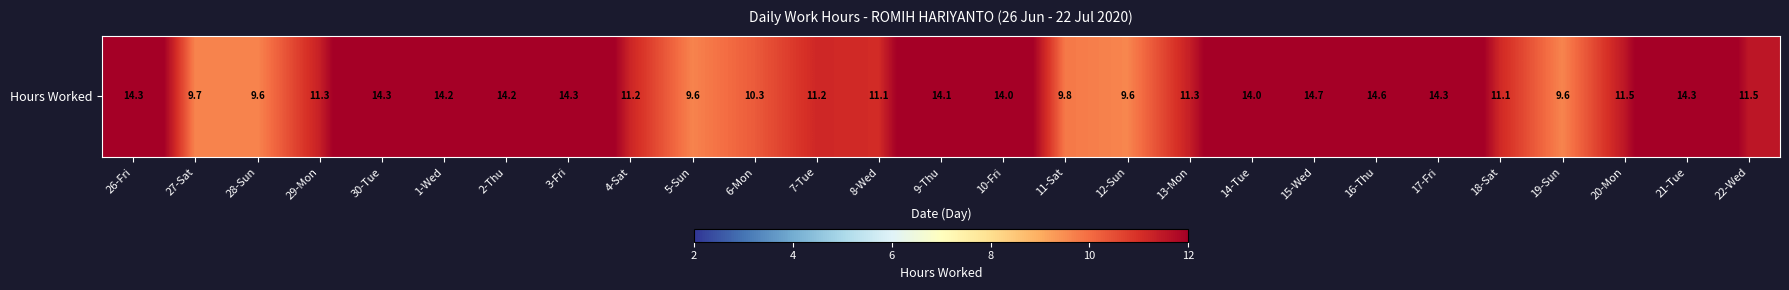

Rank the categories by value from lowest to highest.

12-Sun, 28-Sun, 19-Sun, 5-Sun, 27-Sat, 11-Sat, 6-Mon, 8-Wed, 18-Sat, 7-Tue, 4-Sat, 29-Mon, 13-Mon, 20-Mon, 22-Wed, 10-Fri, 14-Tue, 9-Thu, 1-Wed, 2-Thu, 3-Fri, 21-Tue, 17-Fri, 26-Fri, 30-Tue, 16-Thu, 15-Wed